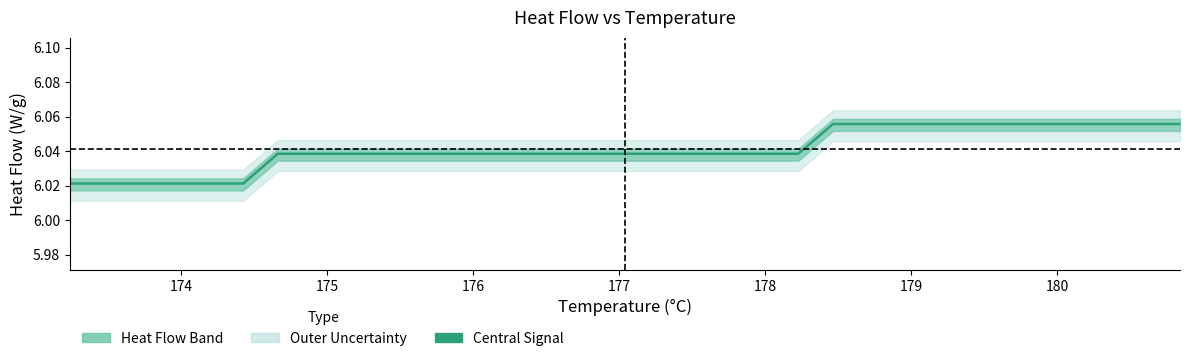

What is the greatest value displayed?

6.1